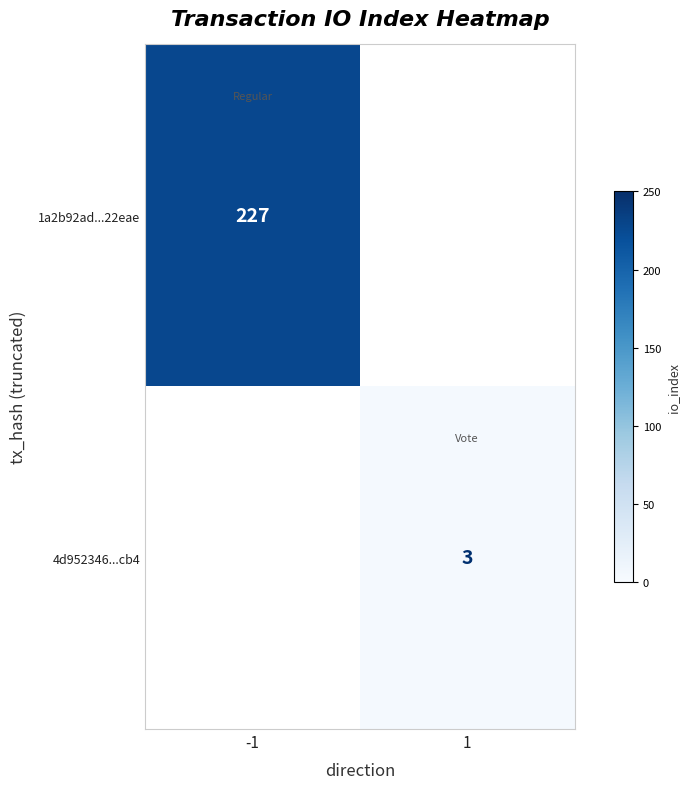

Is the value of 1a2b92ad...22eae at -1 greater than the value of 4d952346...cb4 at 1?

Yes